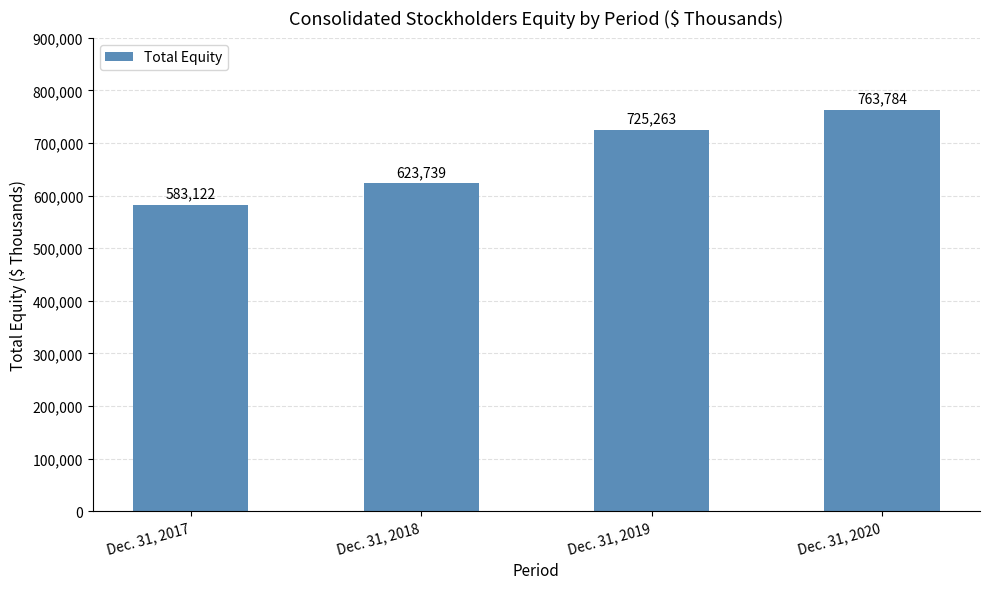

Rank the categories by value from lowest to highest.

Dec. 31, 2017, Dec. 31, 2018, Dec. 31, 2019, Dec. 31, 2020